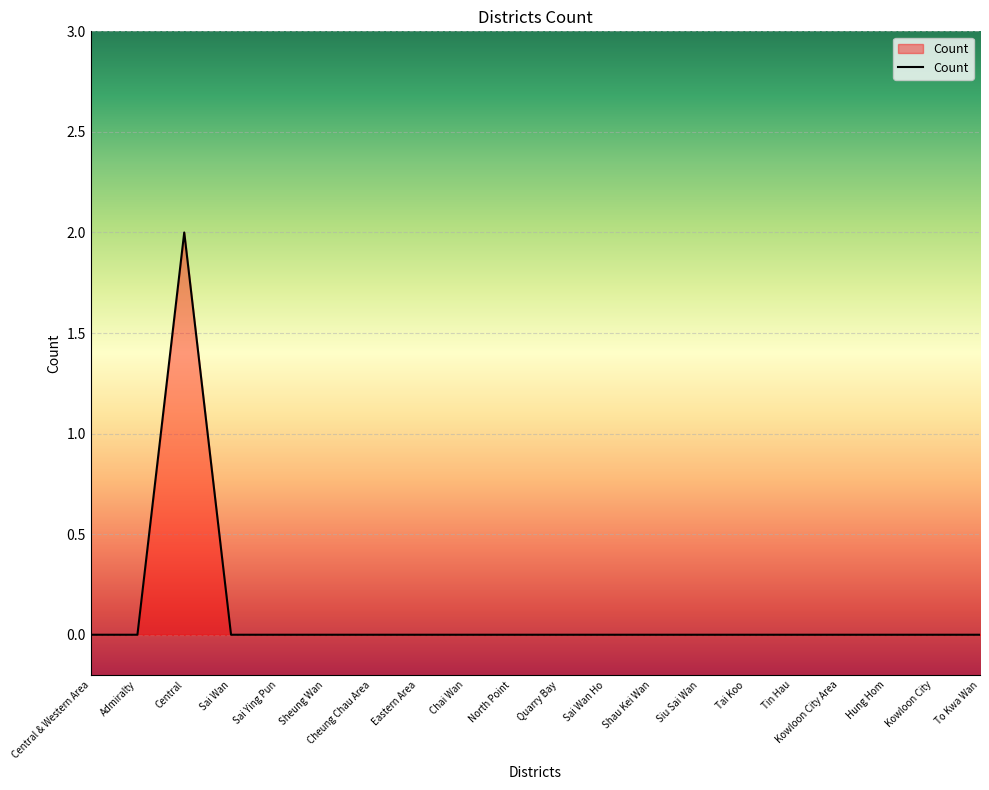

Which label corresponds to the largest value in the chart?

Central